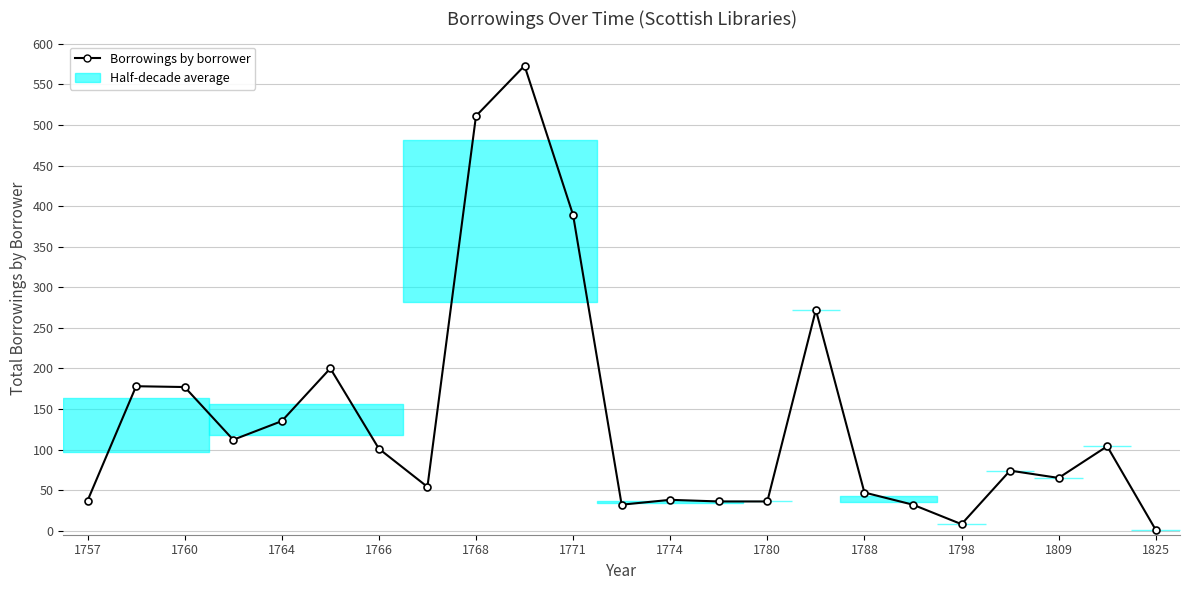

How many data points are less than 74?

11